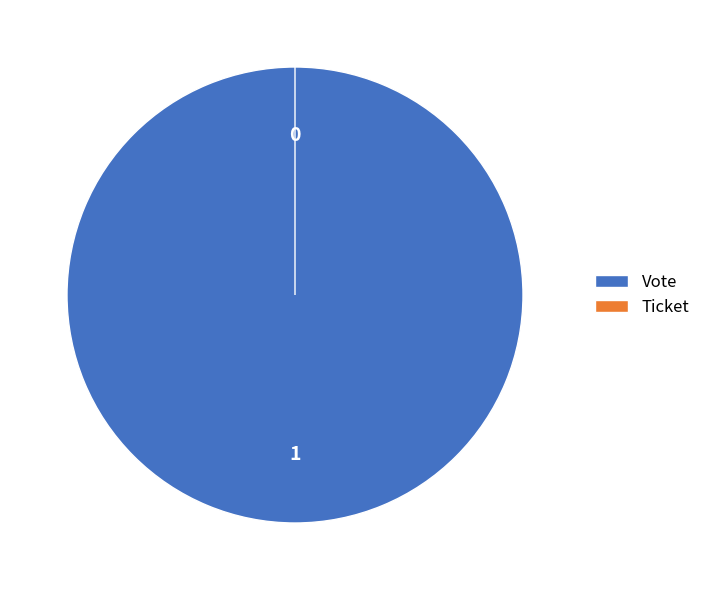

What is the majority slice?

Vote